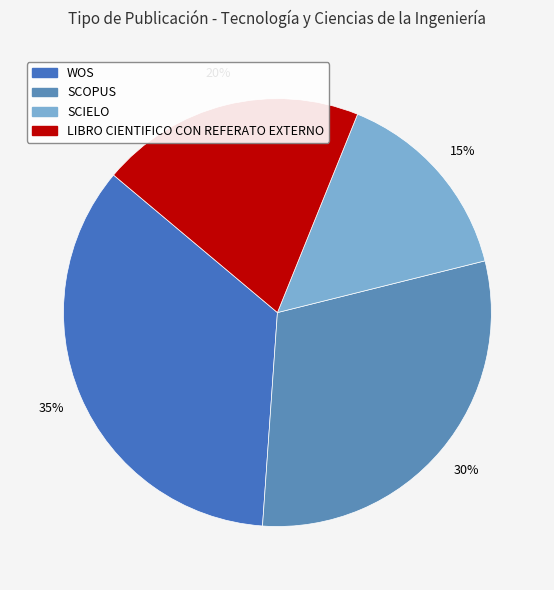

To the nearest percent, what is the difference between the LIBRO CIENTIFICO CON REFERATO EXTERNO and WOS slice percentages?

15%